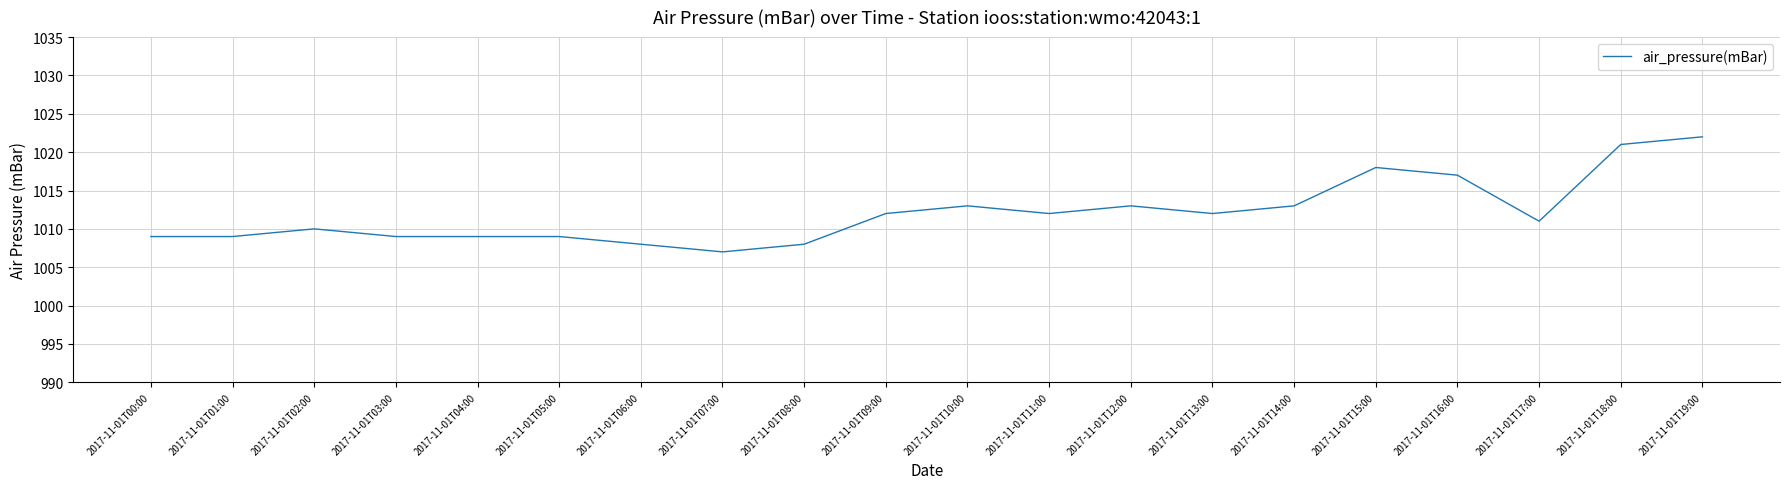

What position from the right is 2017-11-01T11:00?

9